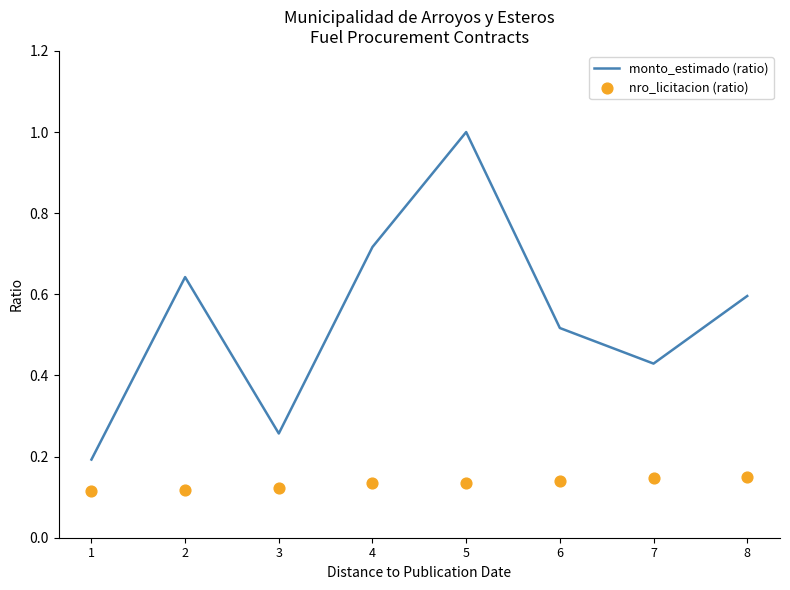

At how many categories does at least one series exceed 0?

8